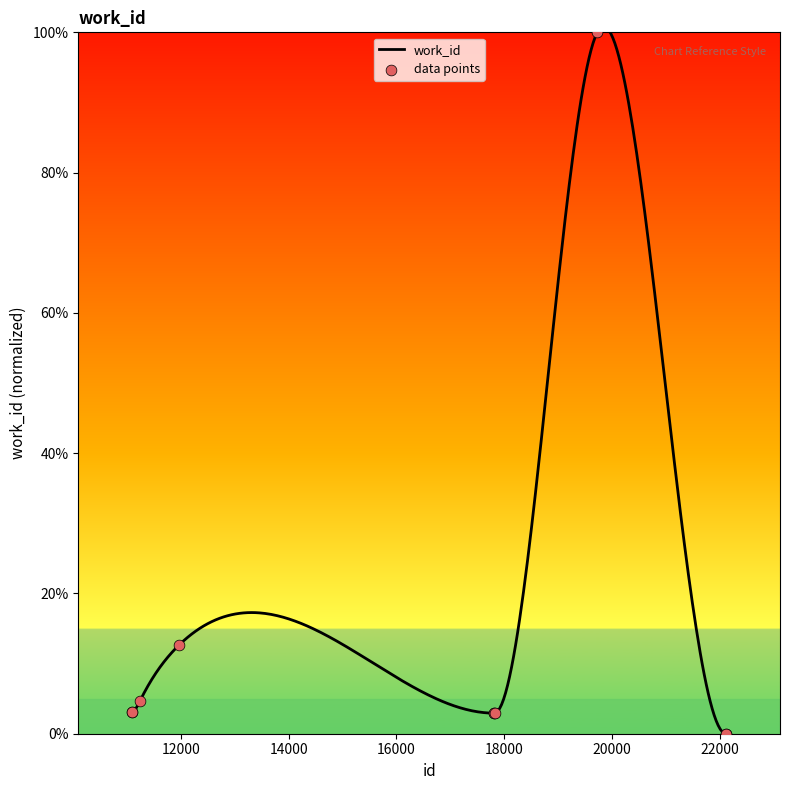

Approximately how many times larger is the value at 17811 compared to 11971?

0.2